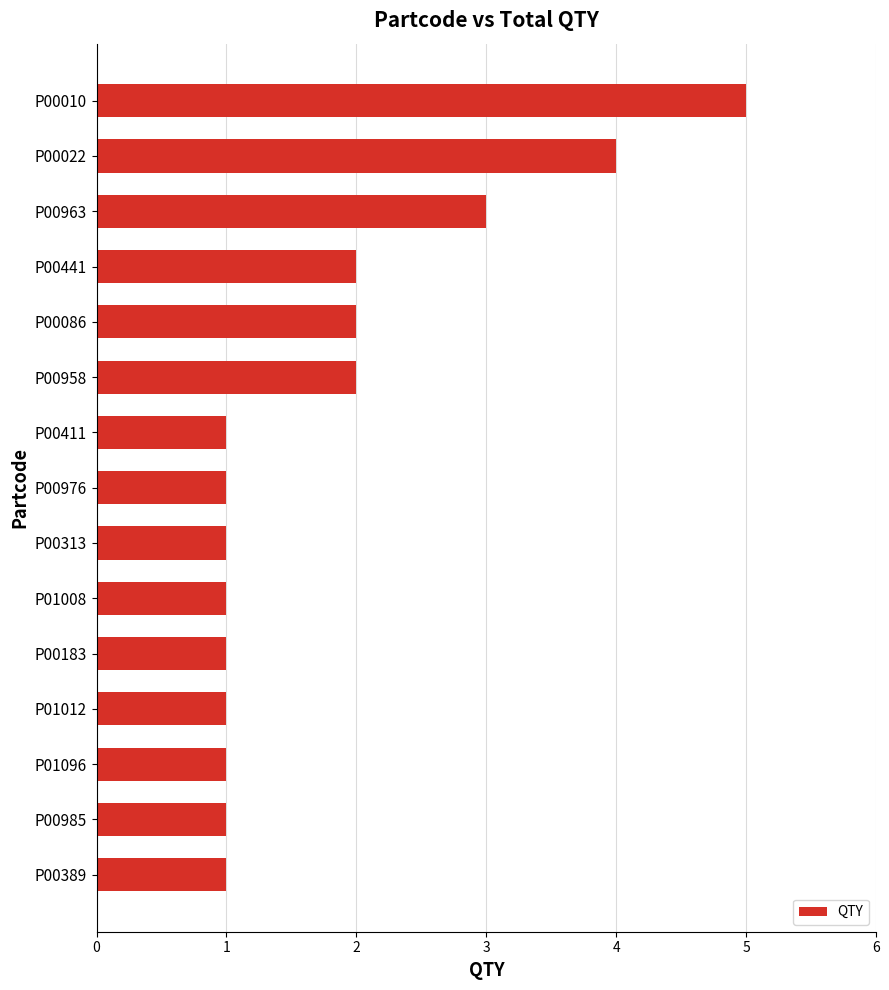

Reading top to bottom, transcribe all the data shown in this chart.

5	4	3	2	2	2	1	1	1	1	1	1	1	1	1